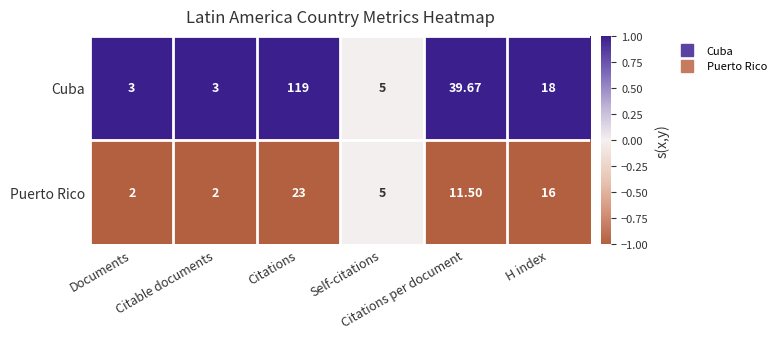

Which series has the largest total across all categories?

Cuba